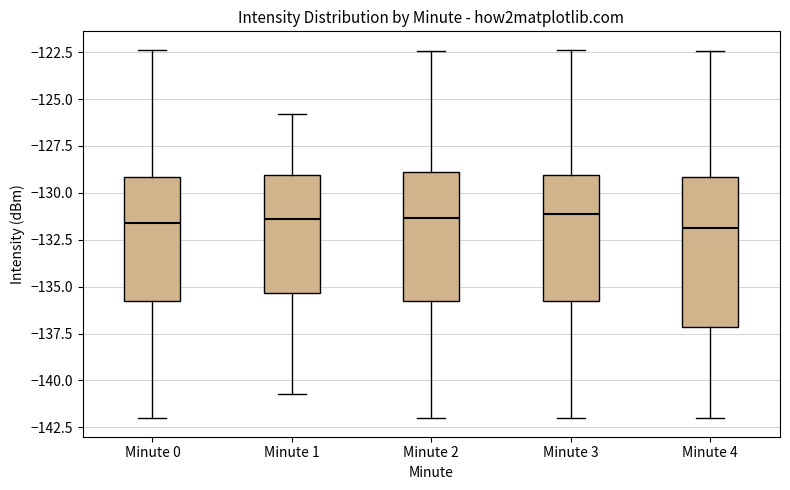

Reading left to right, transcribe this box plot: for each box, give where its median line is, the range the box spans, and where its two whiskers end, as read against the y-axis. The values are not printed on the chart, so give them approximately, as read against the axis.

Minute 0: median -131.5, box -135.5 to -129.0, whiskers -142.0 to -122.5
Minute 1: median -131.5, box -135.5 to -129.0, whiskers -140.5 to -126.0
Minute 2: median -131.5, box -135.5 to -129.0, whiskers -142.0 to -122.5
Minute 3: median -131.0, box -135.5 to -129.0, whiskers -142.0 to -122.5
Minute 4: median -132.0, box -137.0 to -129.0, whiskers -142.0 to -122.5